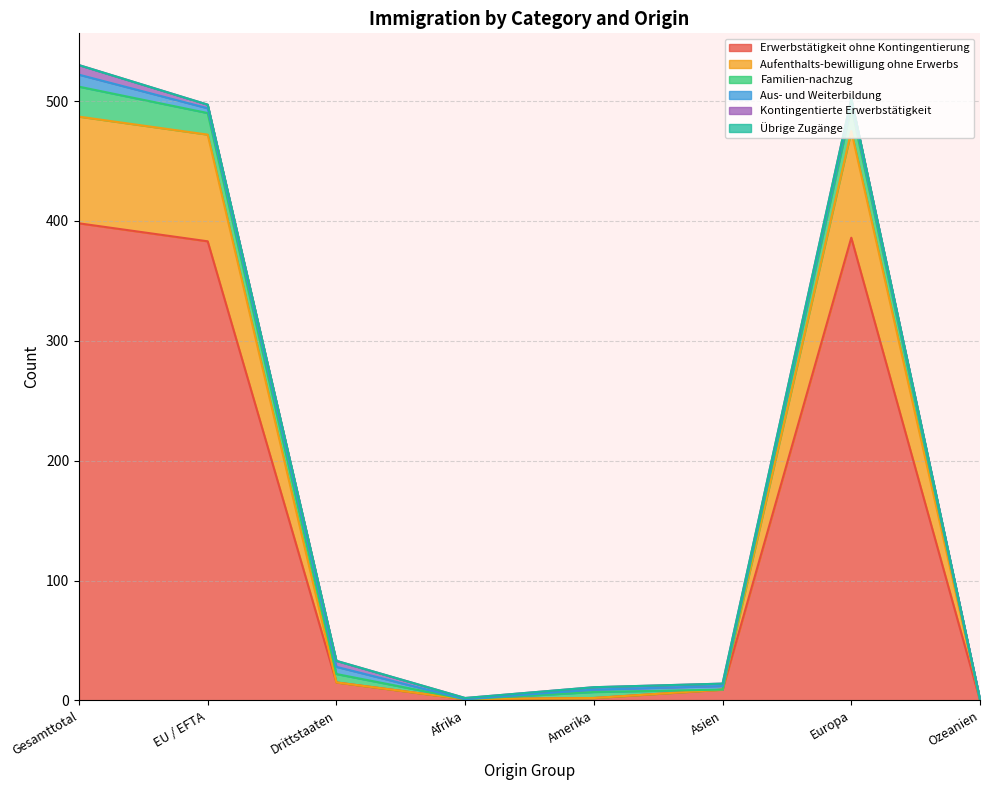

How many lines are shown in the chart?

6